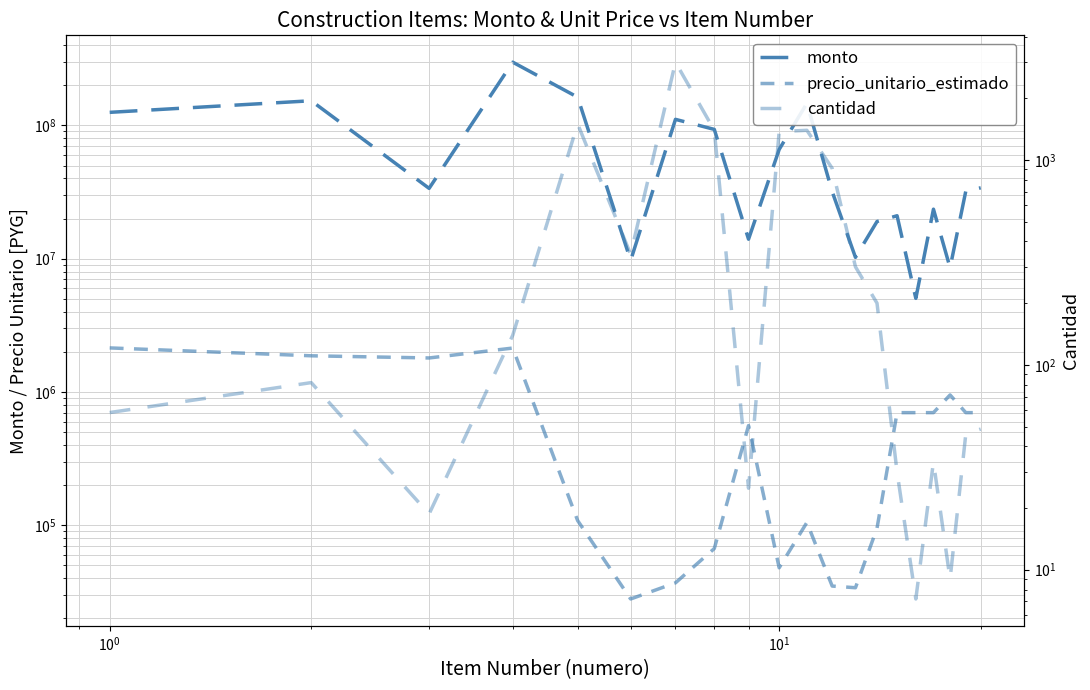

List the series in order of their peak value, highest first.

monto, precio_unitario_estimado, cantidad